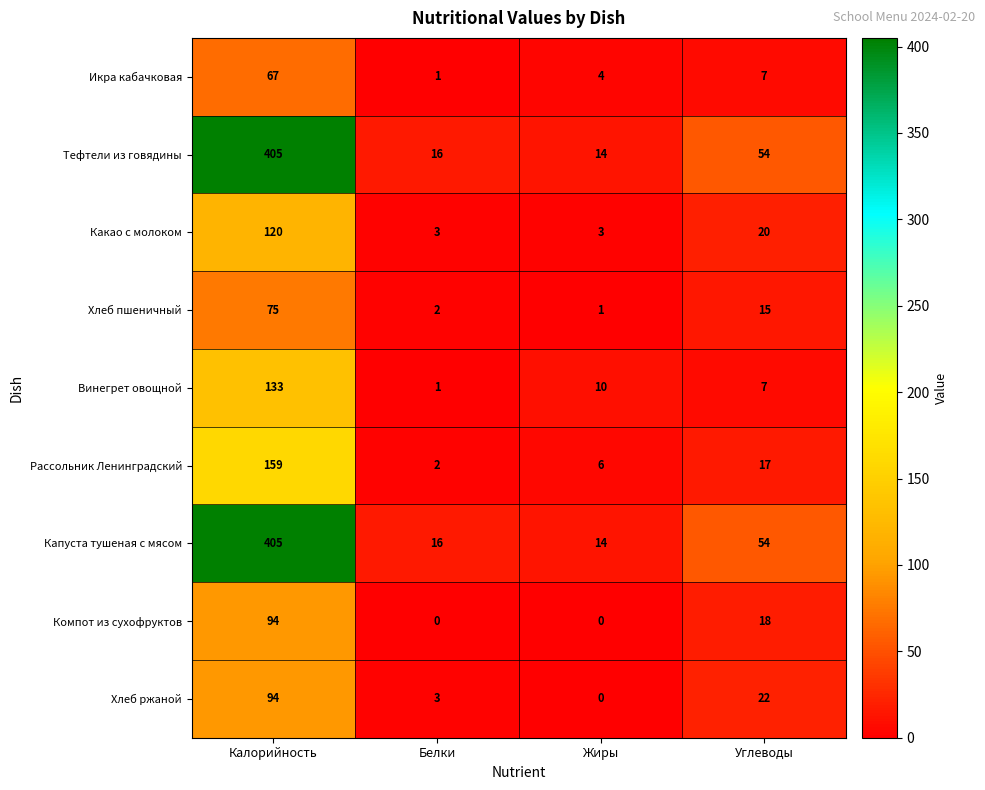

What is the total value across all series at Белки?

44